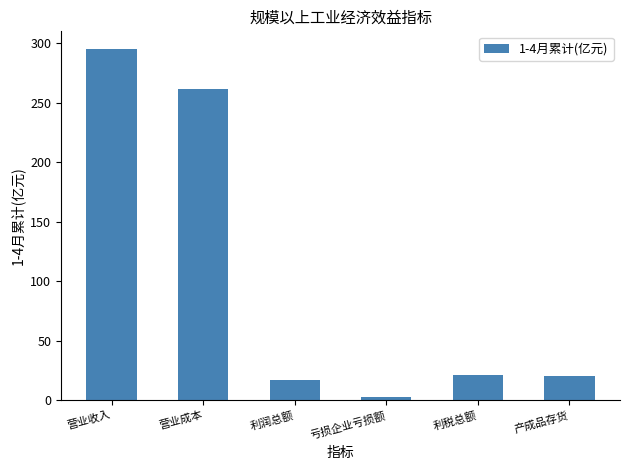

What is the change in value from 营业成本 to 亏损企业亏损额?

-258.5